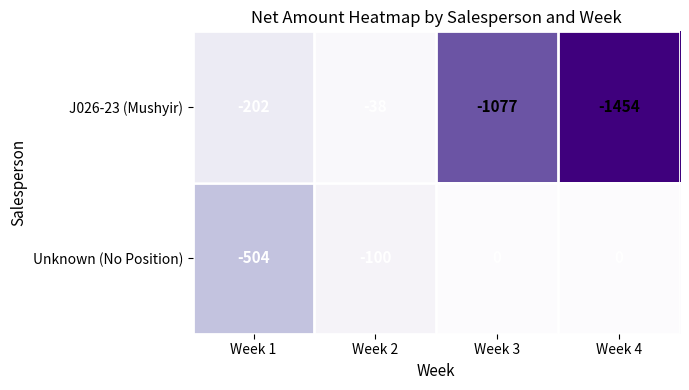

How many data points does each series have?

4